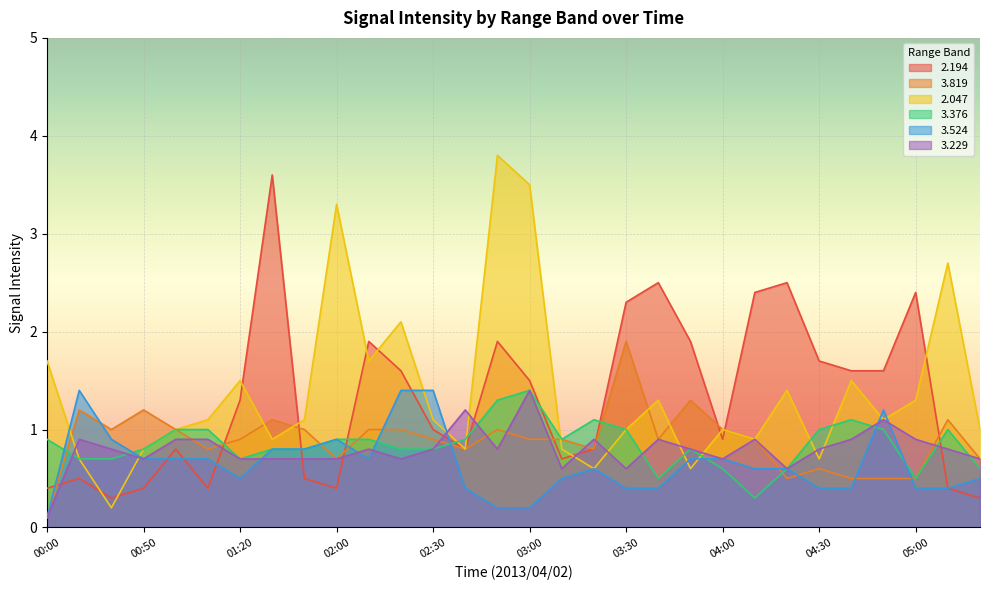

What is the spread (max minus min) of values at 02:40?

0.8